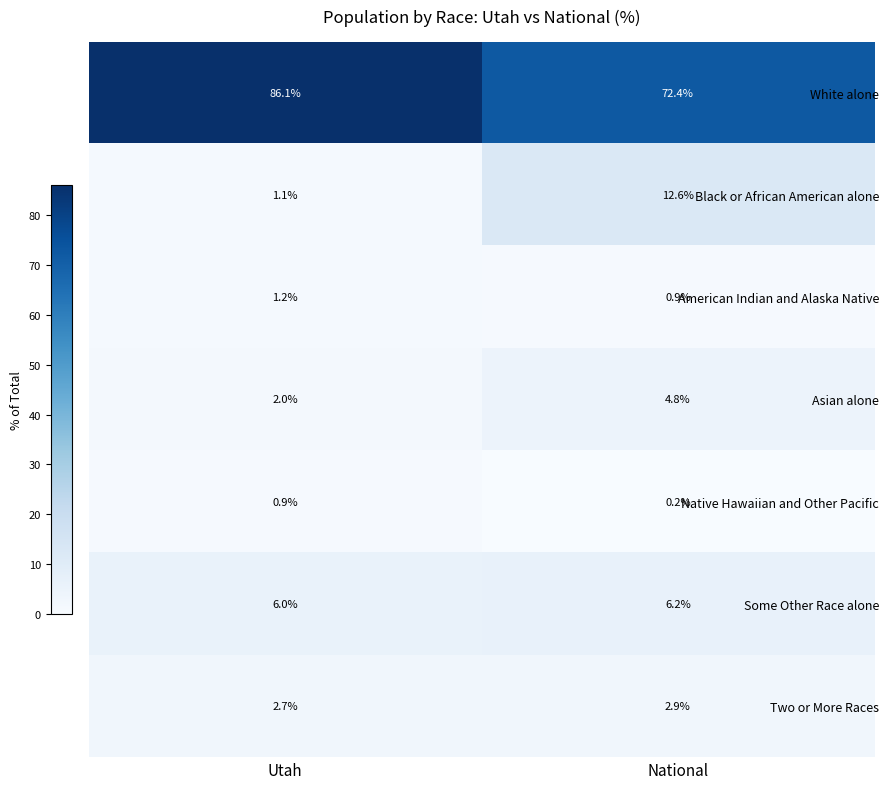

What is the greatest value displayed?

86.1